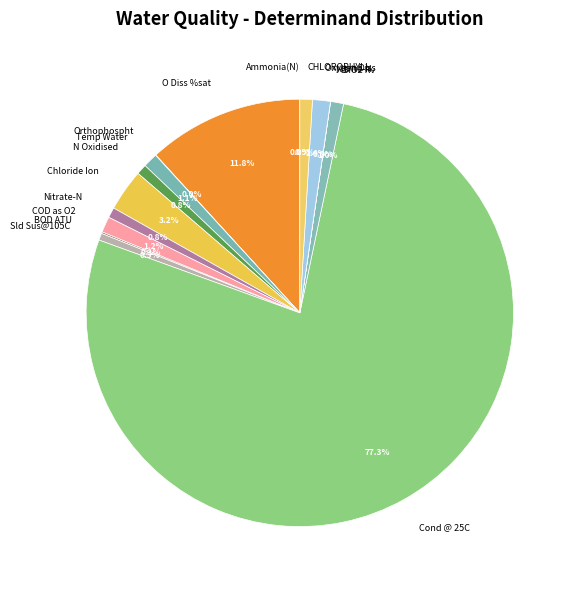

What percentage is NOT represented by COD as O2?

98.8%